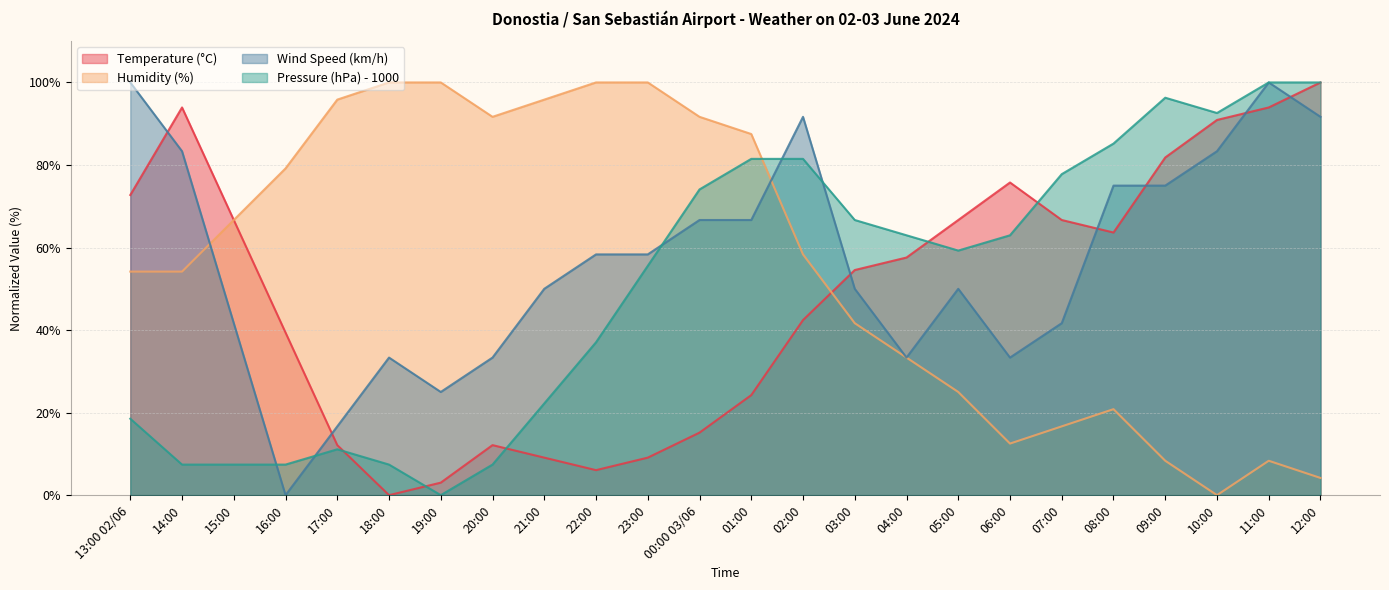

Between 18:00 and 08:00, which is larger?

08:00